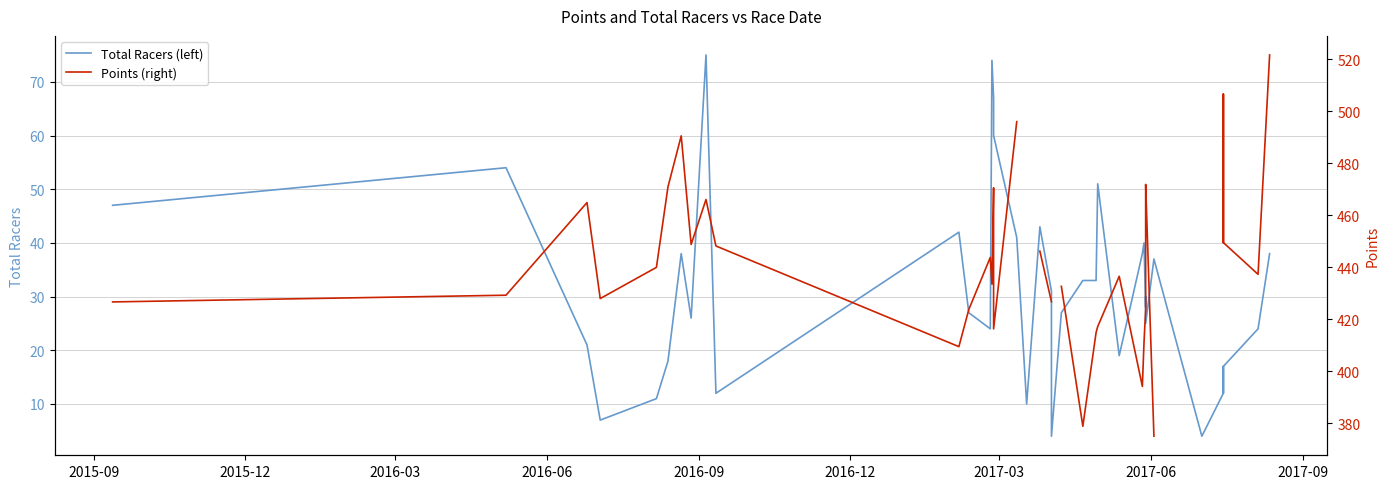

True or false: Total Racers (left) and Points (right) cross at least once.

False